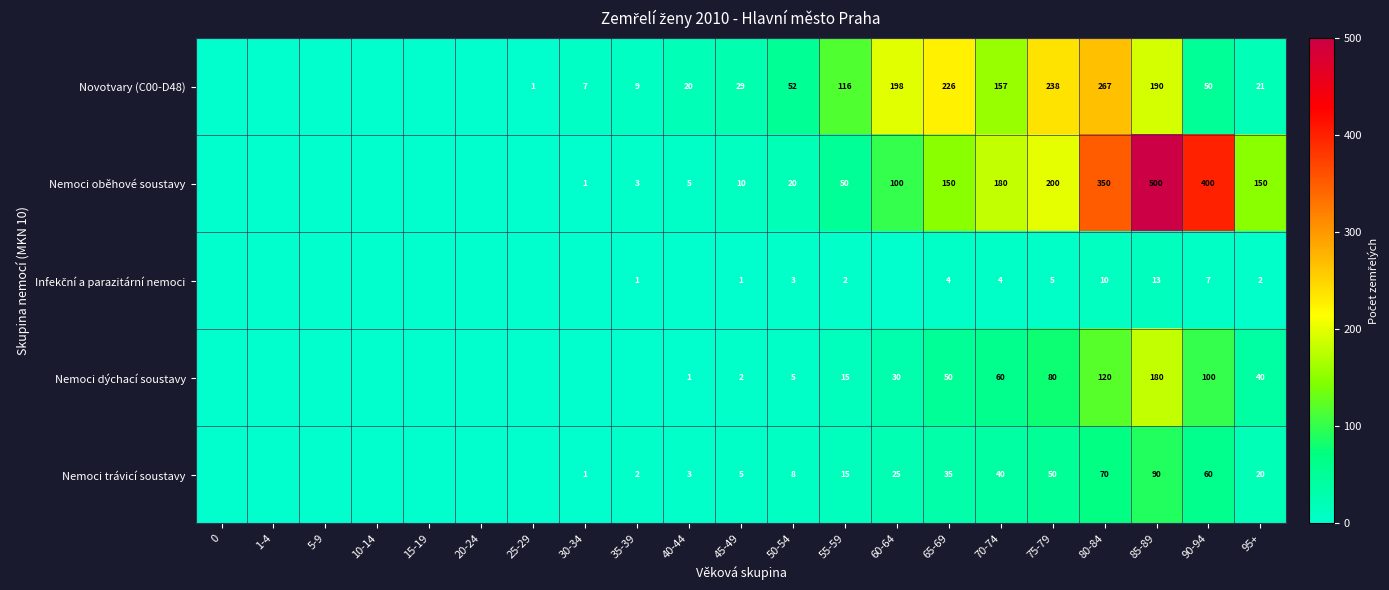

What is the spread (max minus min) of values at 80-84?

340